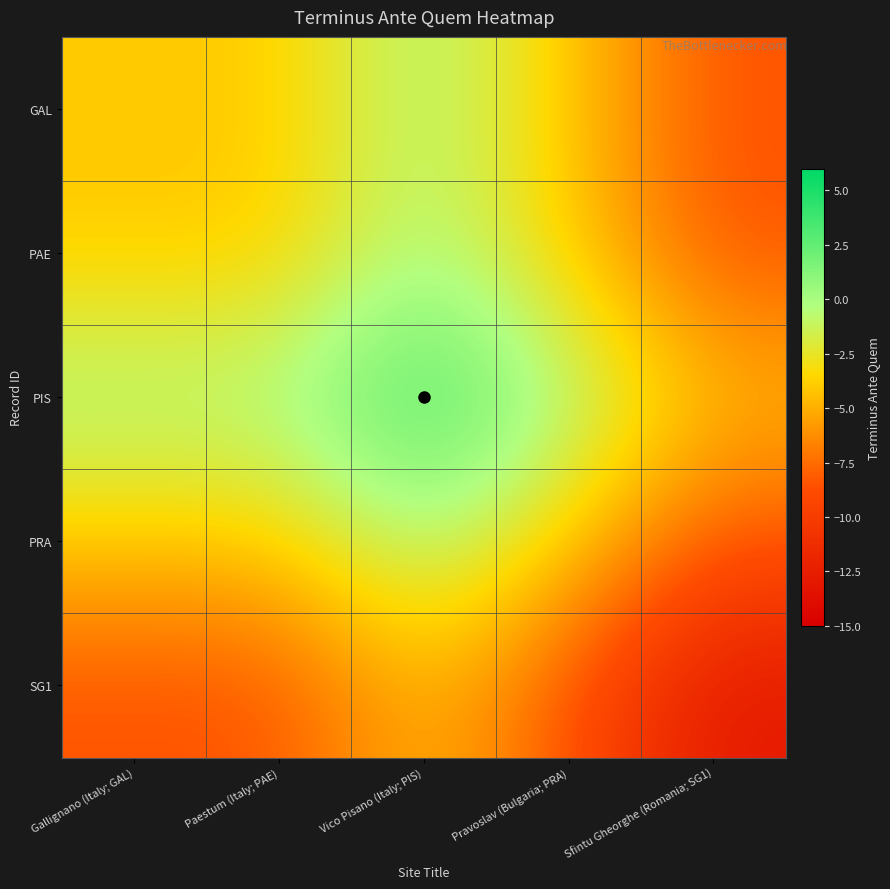

Count the number of categories in the chart.

5